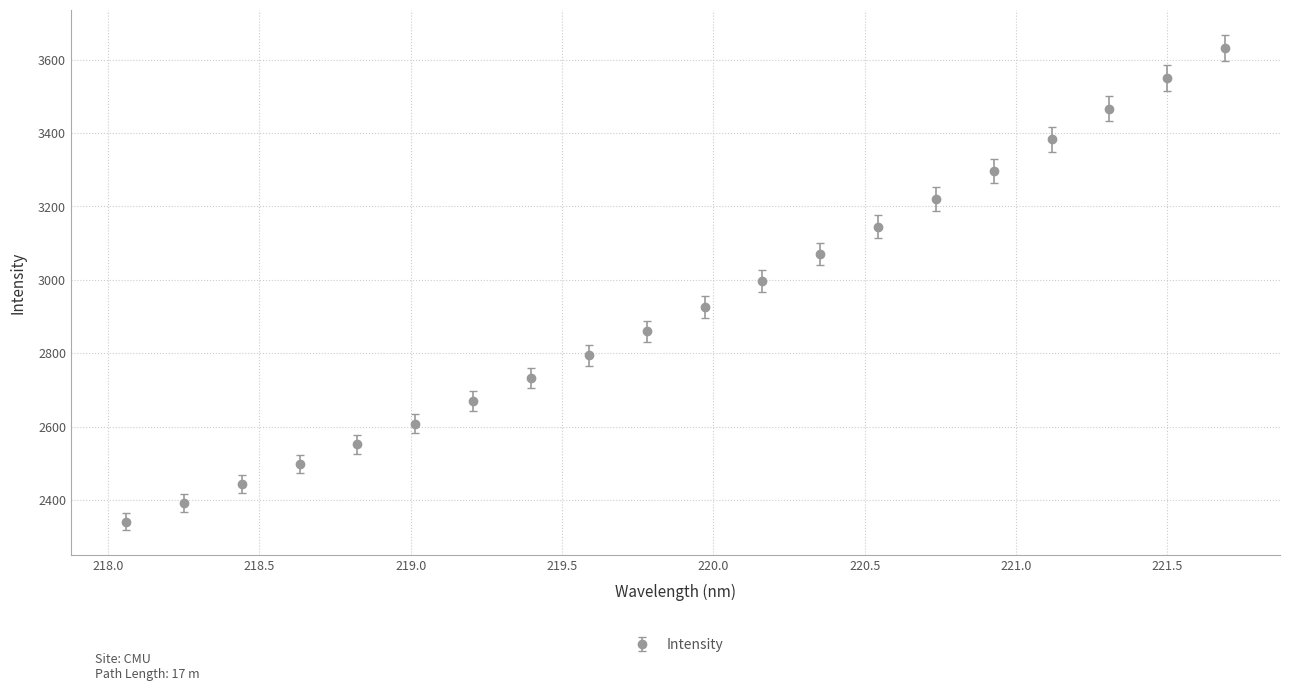

What is the value of the 12th point from the left?

2996.1